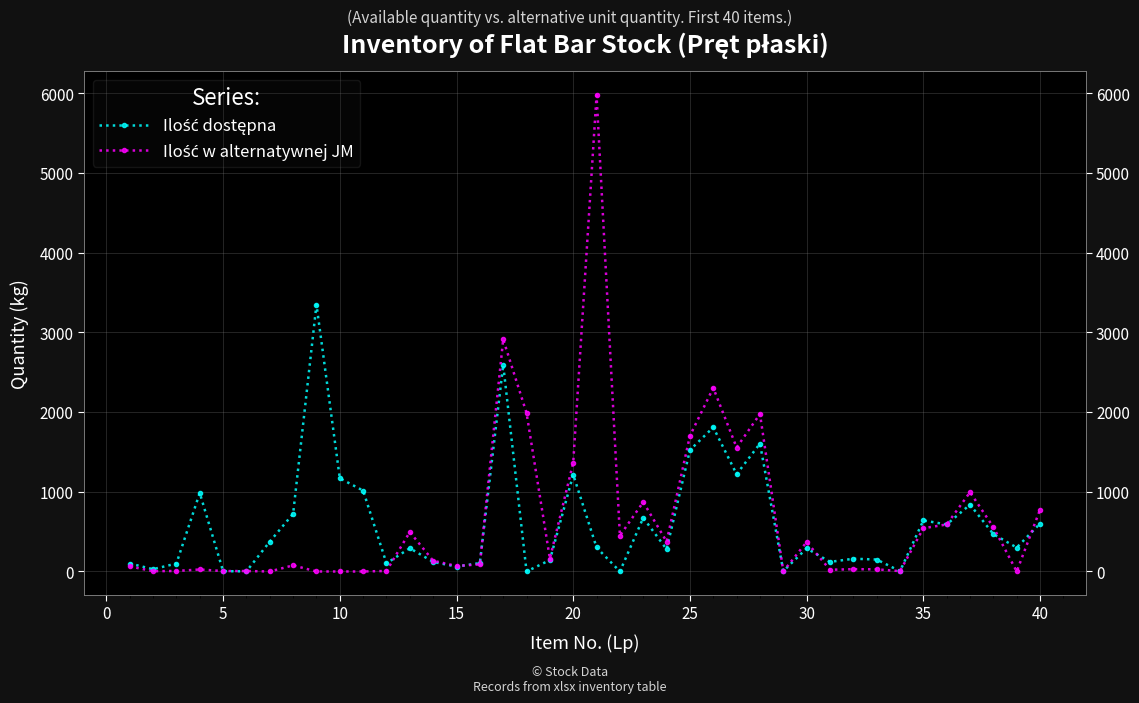

Which series has the largest total across all categories?

Ilość w alternatywnej JM